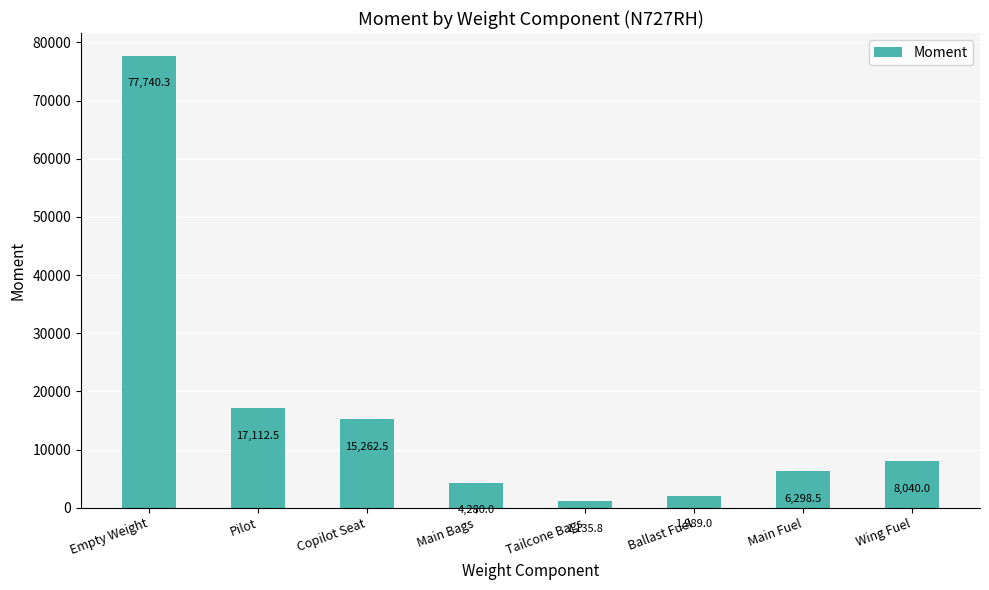

At which category does the chart reach its minimum across all series?

Tailcone Bags